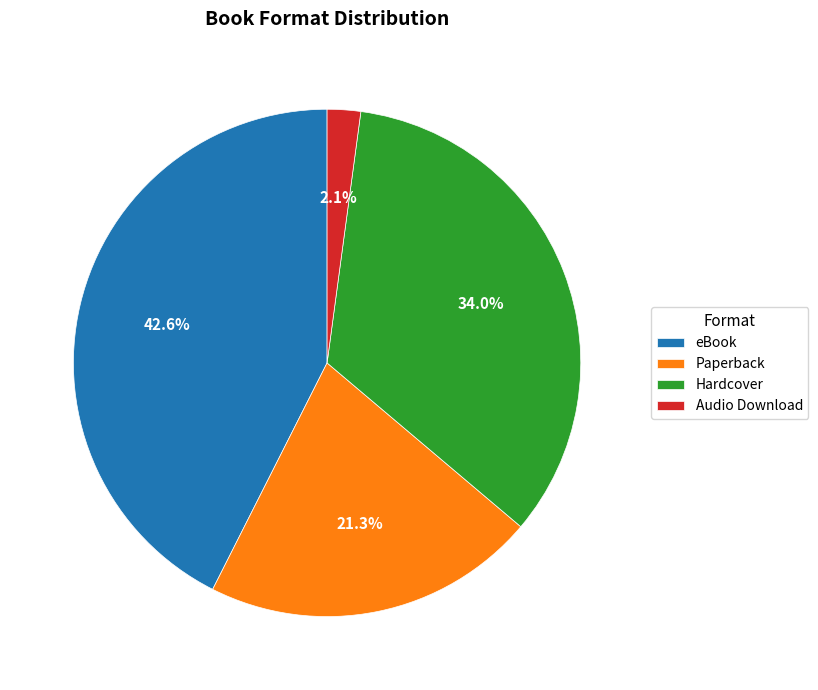

What percentage is NOT represented by Paperback?

78.7%